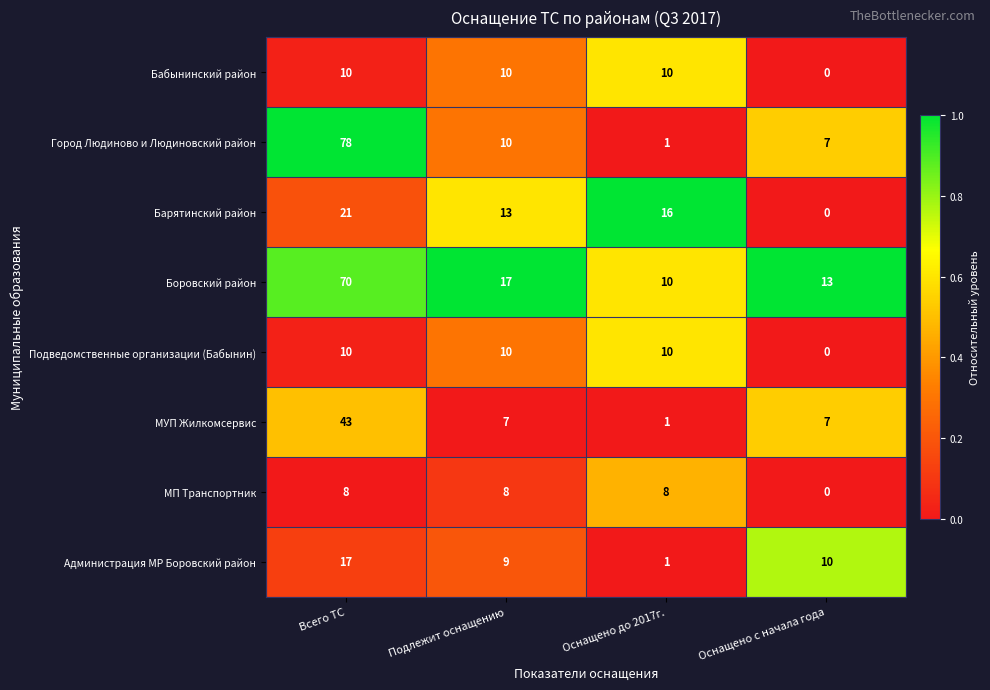

What is the approximate value of Боровский район at Оснащено с начала года, to the nearest 5?

15